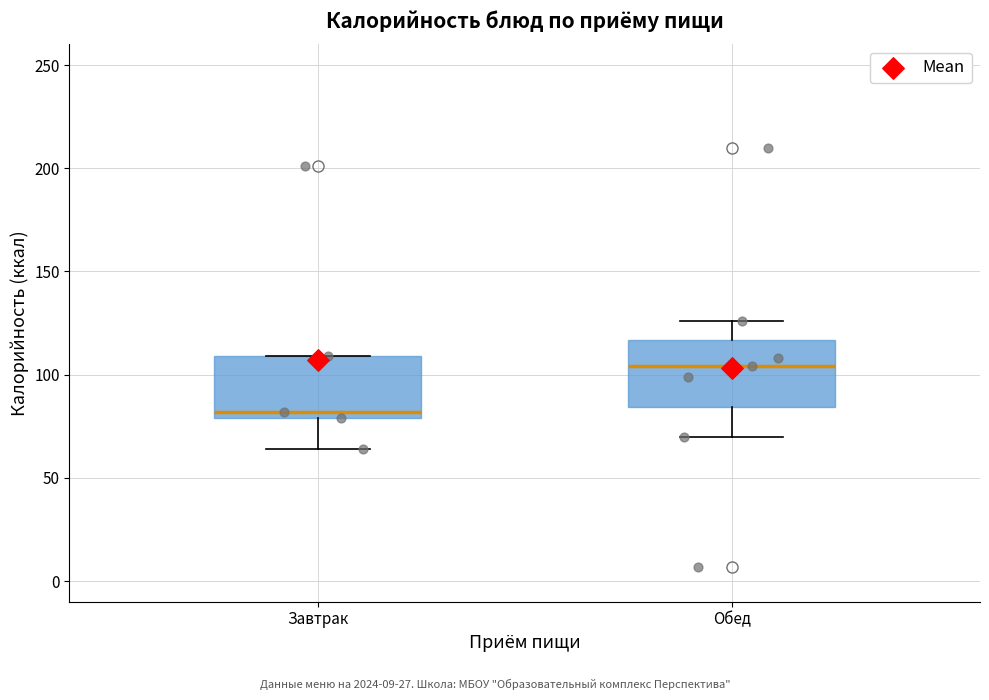

Reading left to right, read every box against the y-axis: the position of its median line, the range the box covers, and the ends of its whiskers. The values are not printed on the chart, so give them approximately, as read against the axis.

Завтрак: median 80 (just above the box's lower edge), box 80 to 110, whiskers 65 to 110
Обед: median 105, box 85 to 115, whiskers 70 to 125